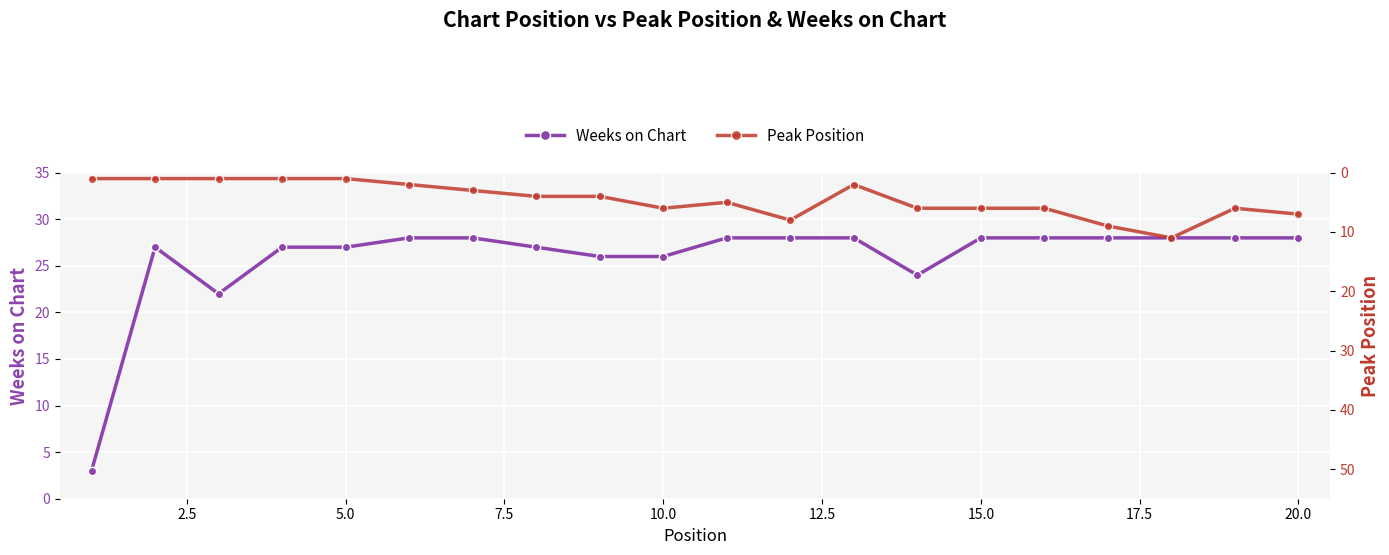

True or false: Weeks on Chart has a value of 26 at 10.0.

True